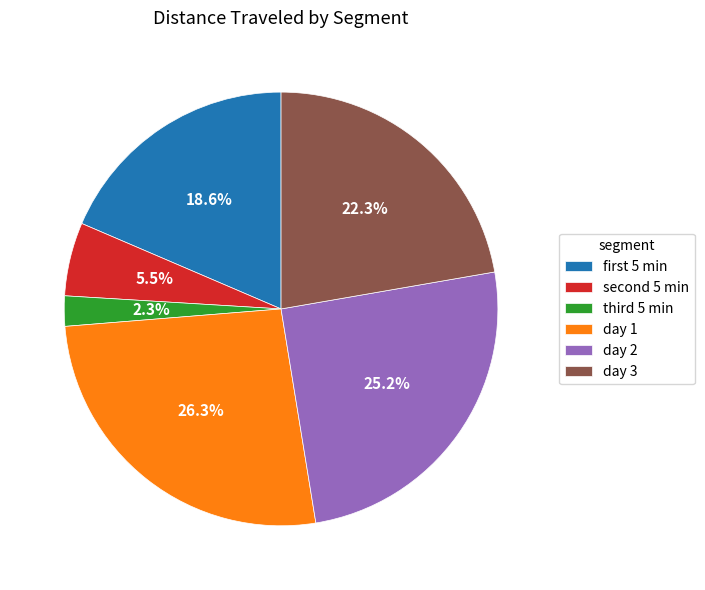

Does any single category account for the majority?

No